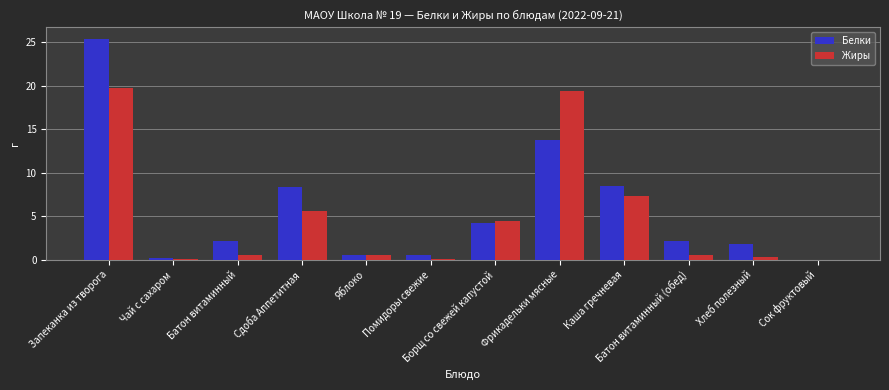

Is the value of Жиры at Хлеб полезный greater than the value of Белки at Батон витаминный?

No